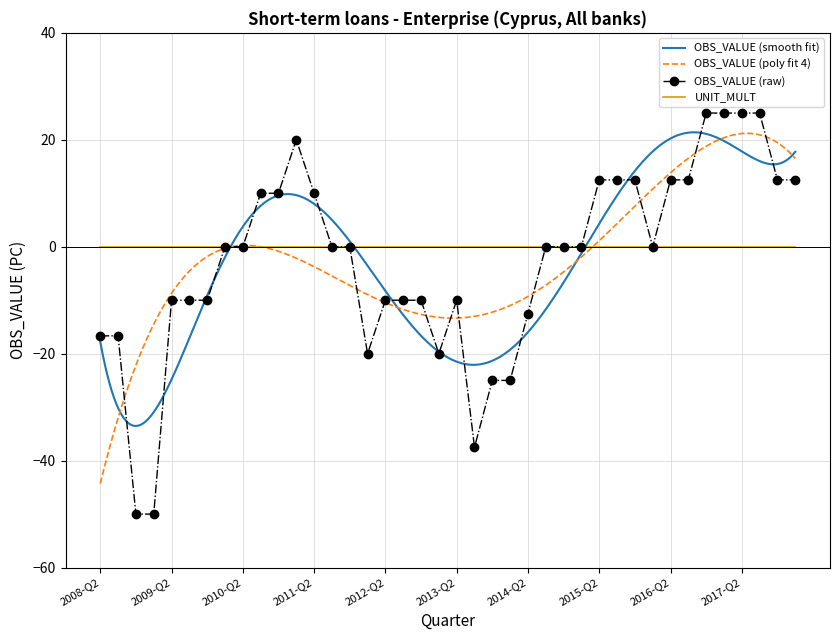

At which category does the data reach its first local peak?

2011-Q1